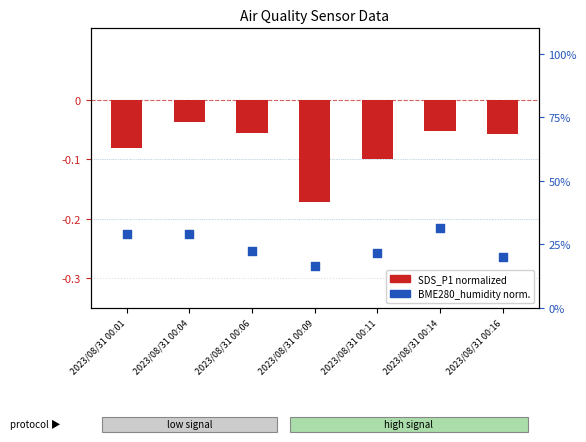

At which category is the sum across all series the highest?

2023/08/31 00:14